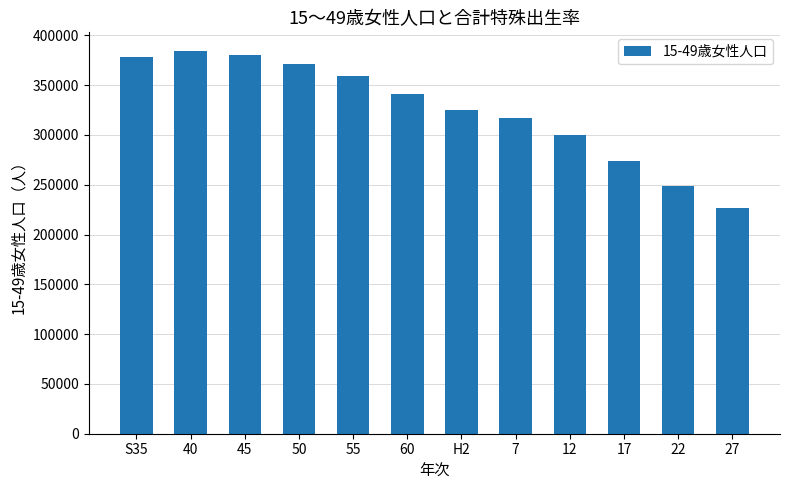

Does the chart contain any negative values?

No